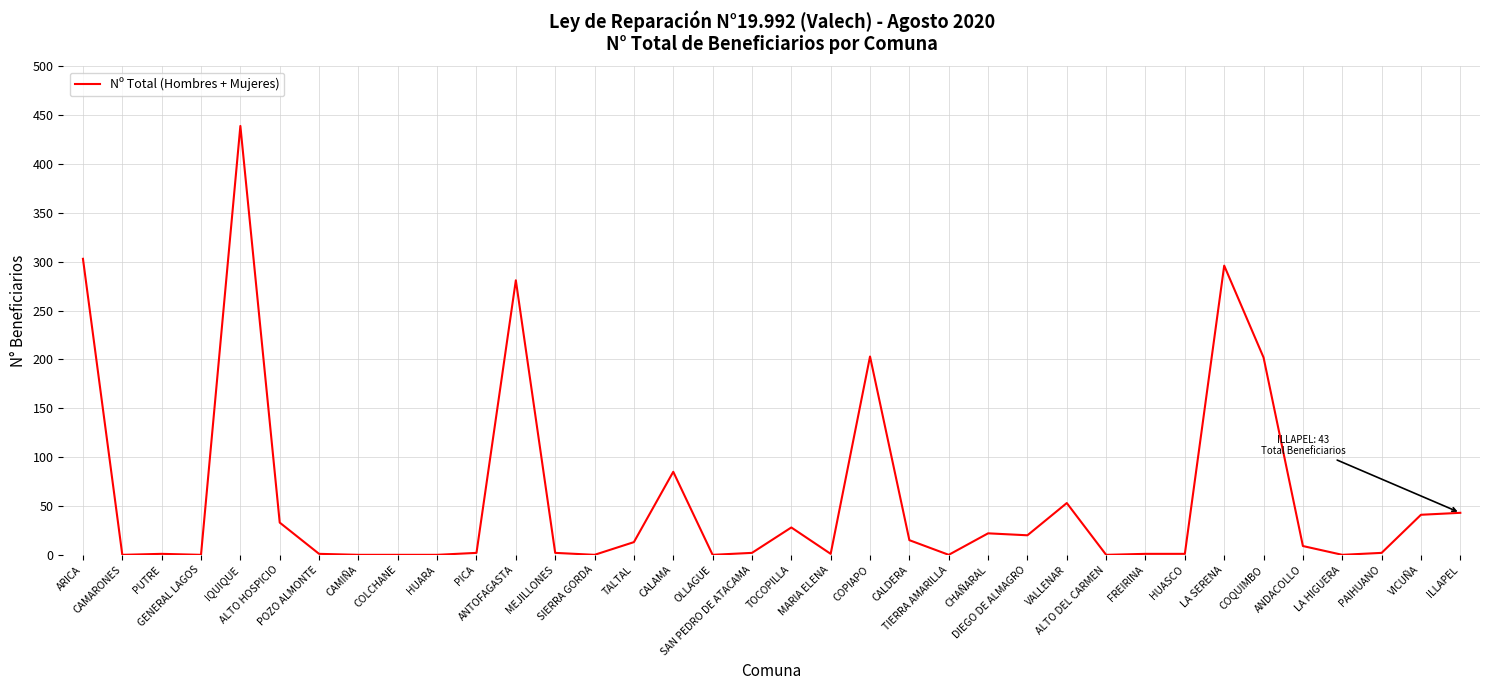

What is the greatest value displayed?

439